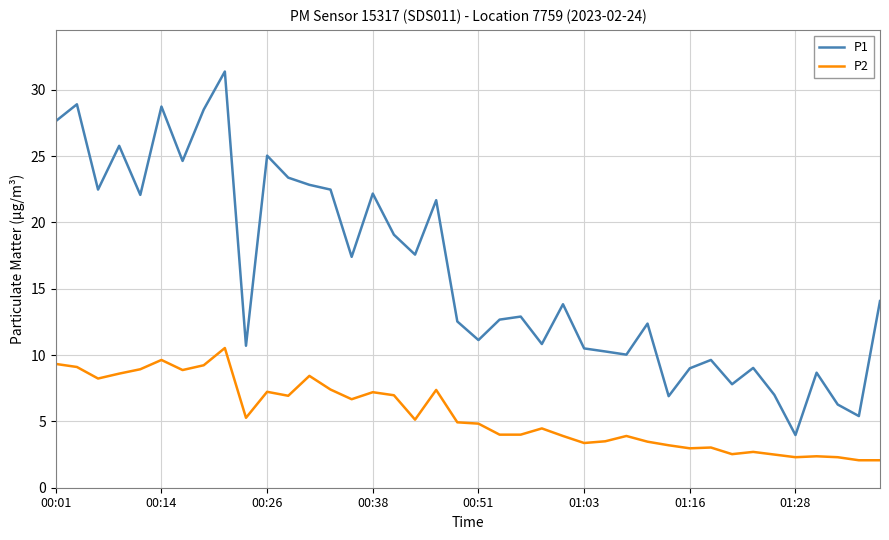

Count the number of data series in this chart.

2